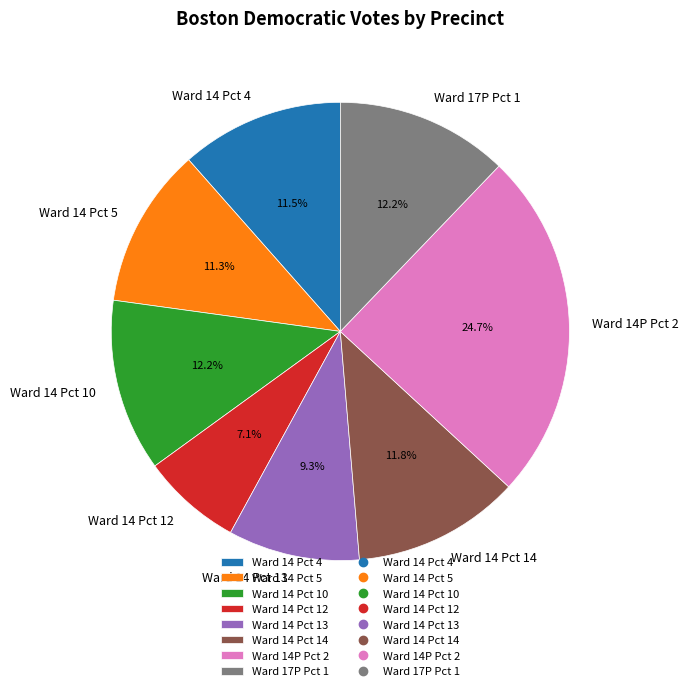

How many segments does this pie chart have?

8